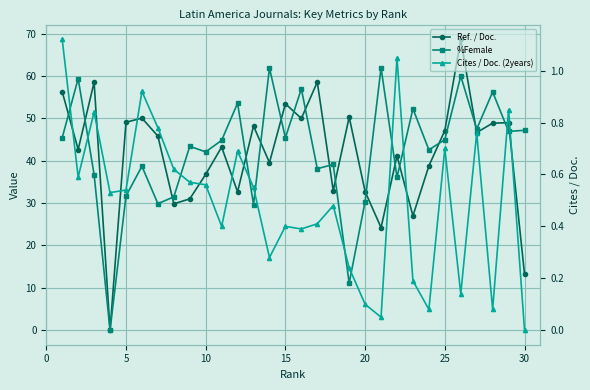

Which series changed the most between 9 and 25?

Ref. / Doc.